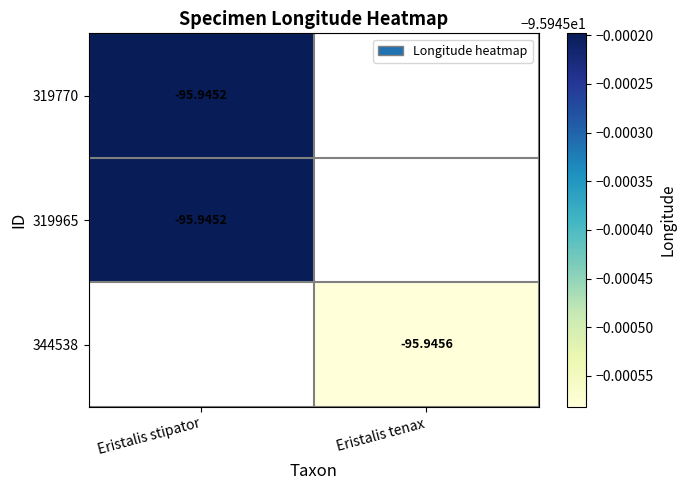

How many negative values does the 344538 series have?

1